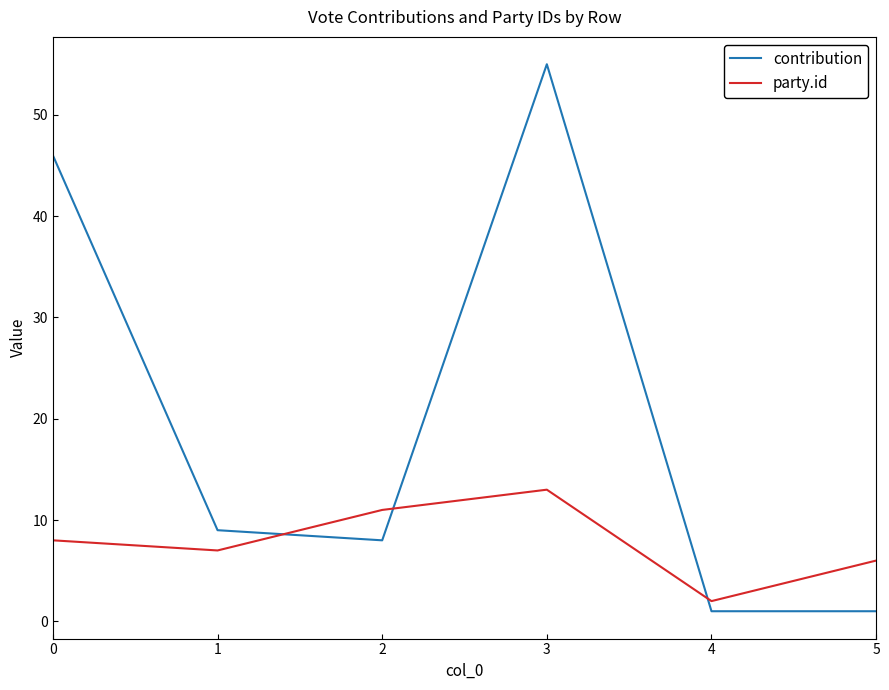

How many lines are shown in the chart?

2